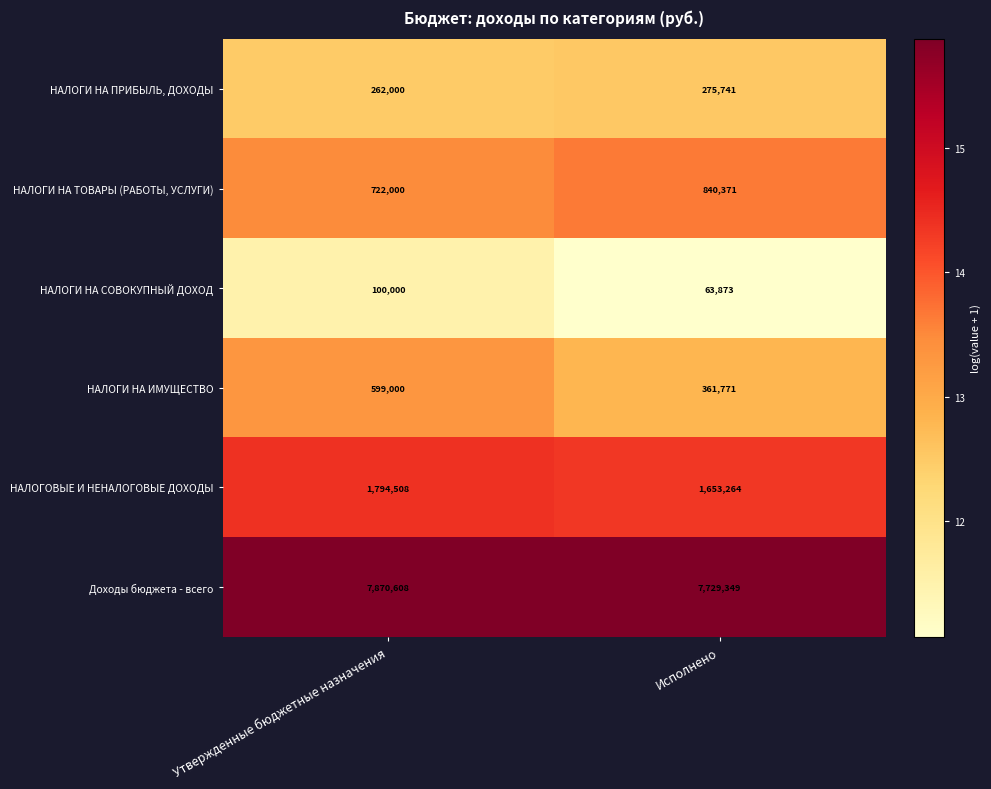

At which category is the sum across all series the highest?

Утвержденные бюджетные назначения